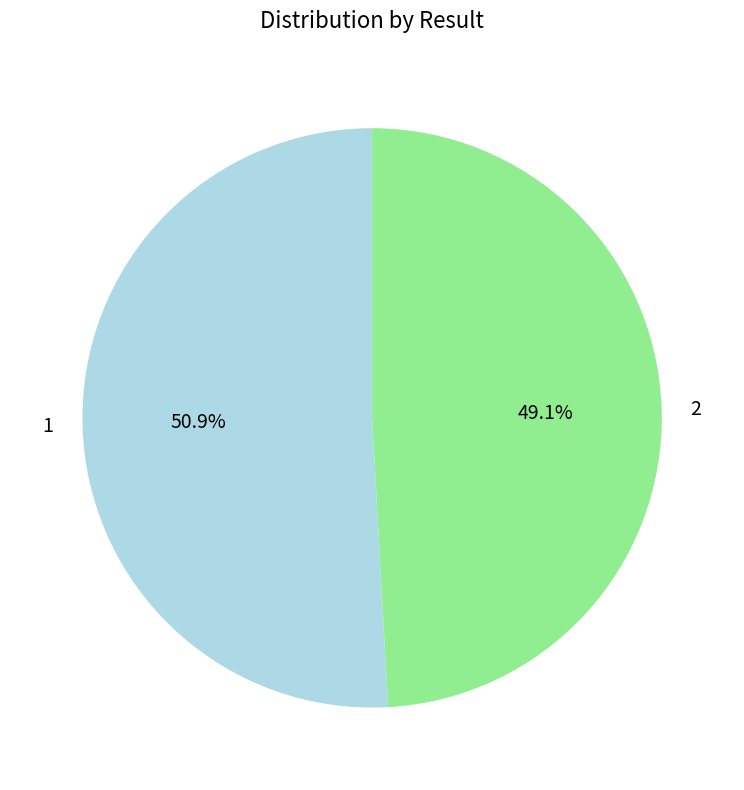

Does 2 account for over 50% of the chart?

No